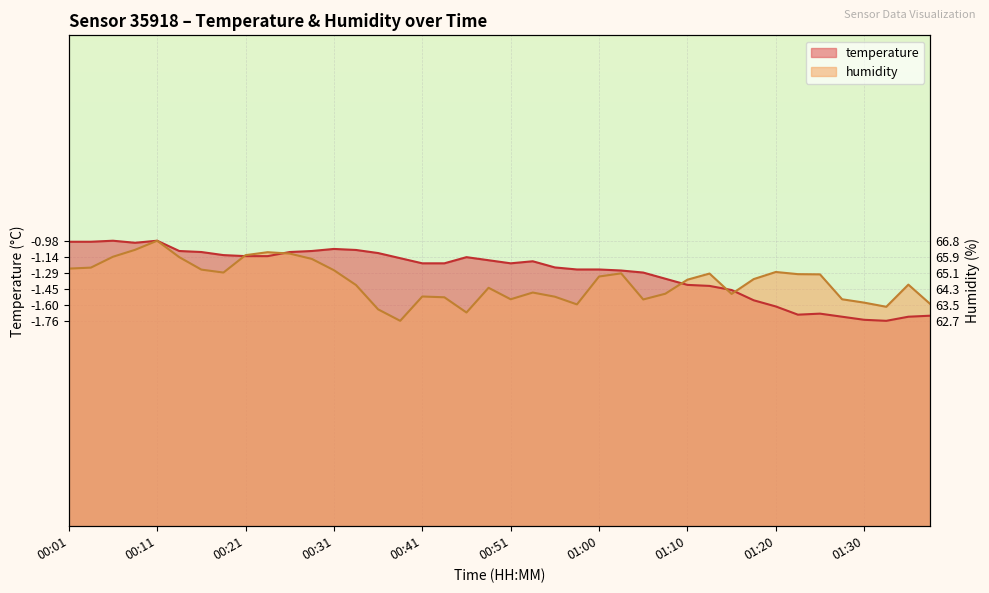

What is the value of the temperature point at the 38th from the left?

-1.8